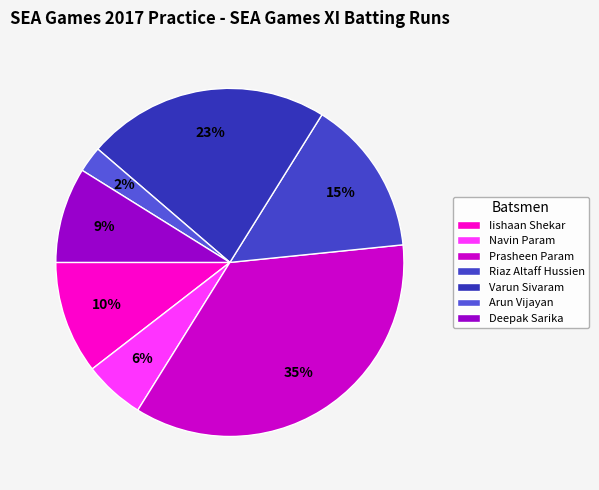

How many segments does this pie chart have?

7